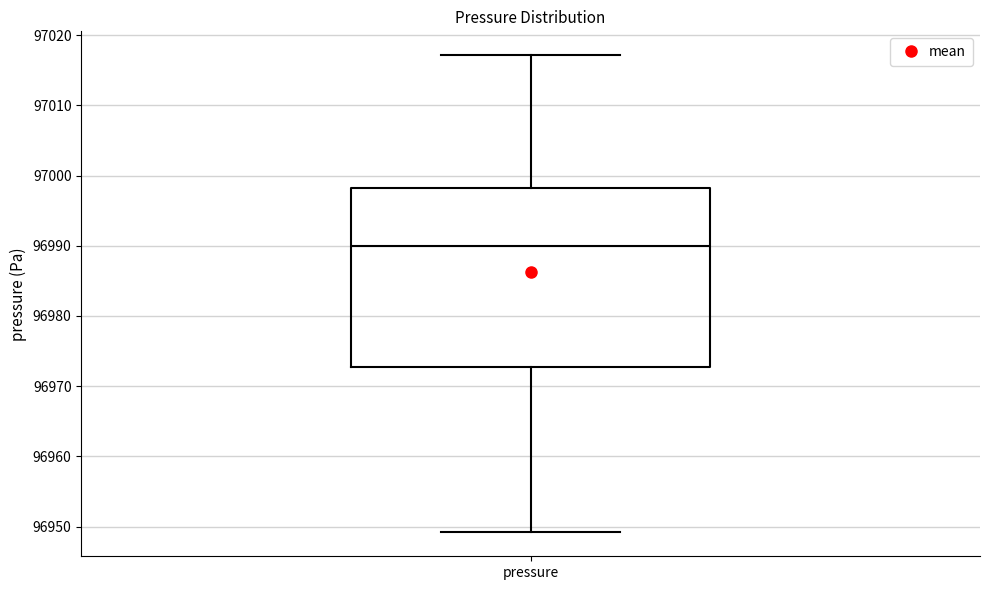

Transcribe this box plot: give where the median line is, the range the box spans, and where the two whiskers end, as read against the y-axis. The values are not printed on the chart, so give them approximately, as read against the axis.

median 96990, box 96973 to 96998, whiskers 96949 to 97017